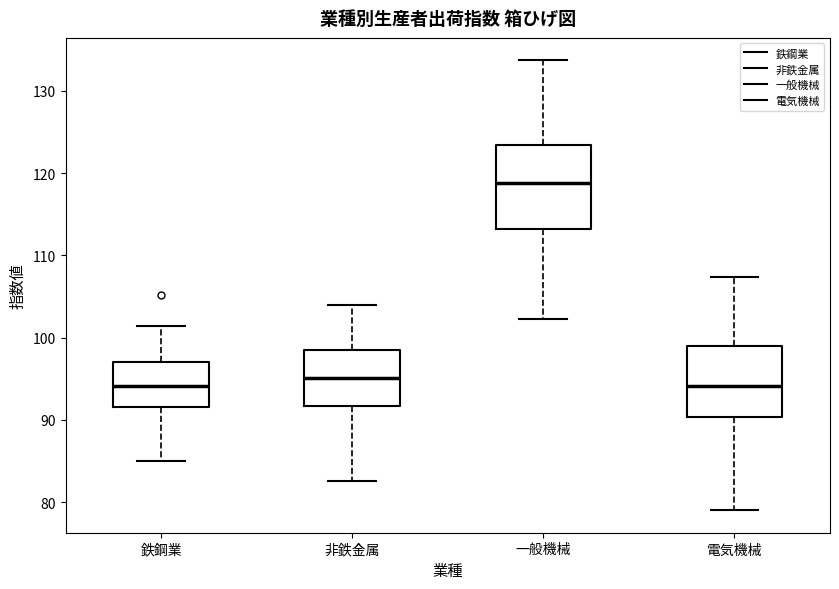

Reading left to right, transcribe this box plot: for each box, give where its median line is, the range the box spans, and where its two whiskers end, as read against the y-axis. The values are not printed on the chart, so give them approximately, as read against the axis.

鉄鋼業: median 94, box 92 to 97, whiskers 85 to 101
非鉄金属: median 95, box 92 to 98, whiskers 83 to 104
一般機械: median 119, box 113 to 123, whiskers 102 to 134
電気機械: median 94, box 90 to 99, whiskers 79 to 107